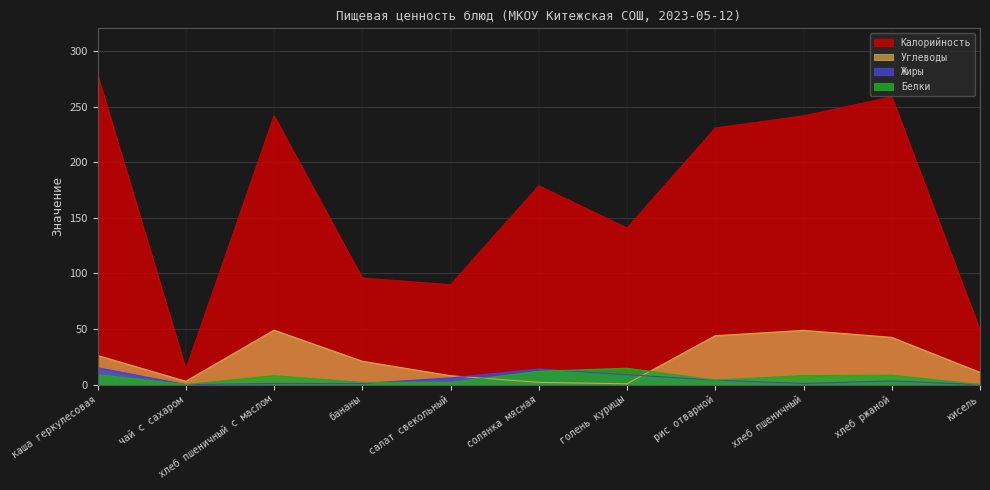

True or false: Жиры and Калорийность cross at least once.

False